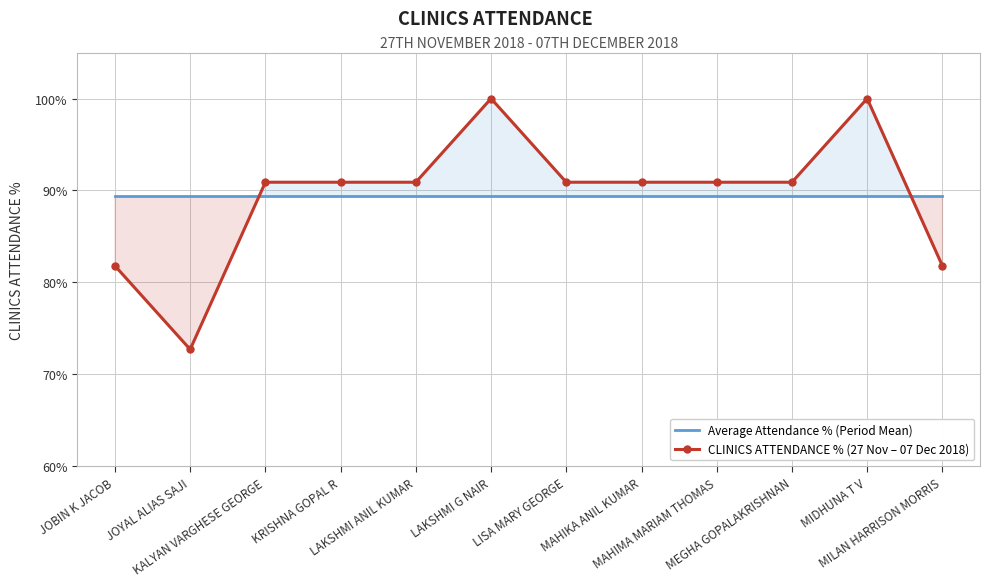

The Average Attendance % (Period Mean) series shows 45.2 at MAHIKA ANIL KUMAR. True or false?

False